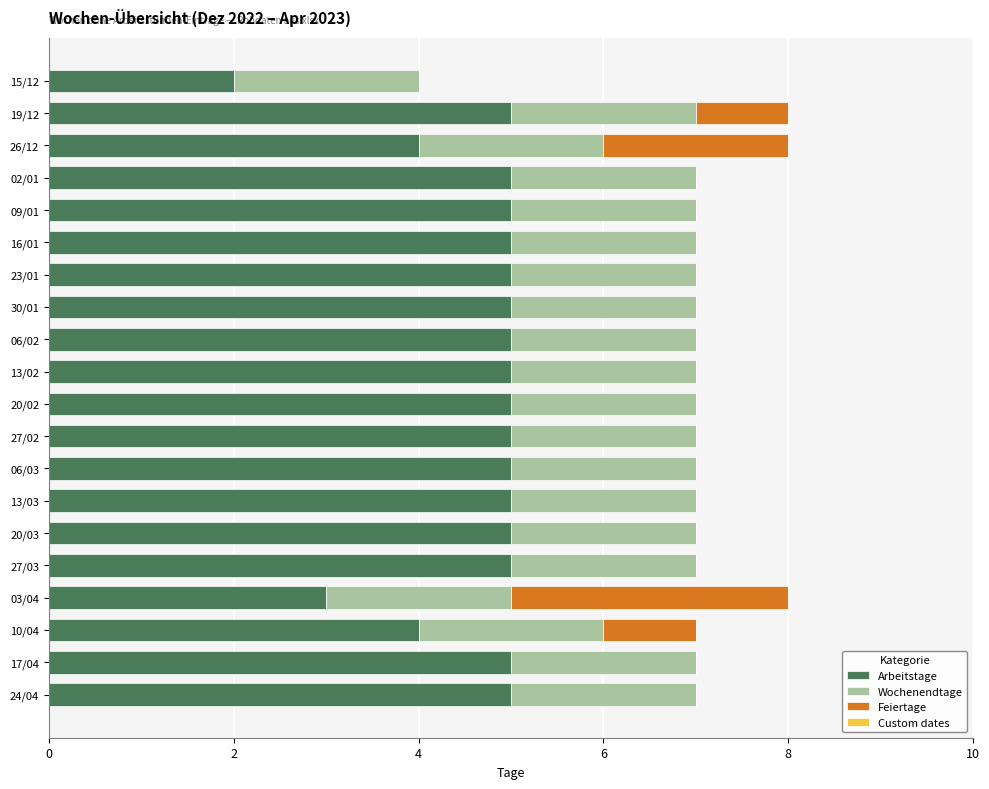

The value of Arbeitstage at 02/01 is 2. True or false?

False